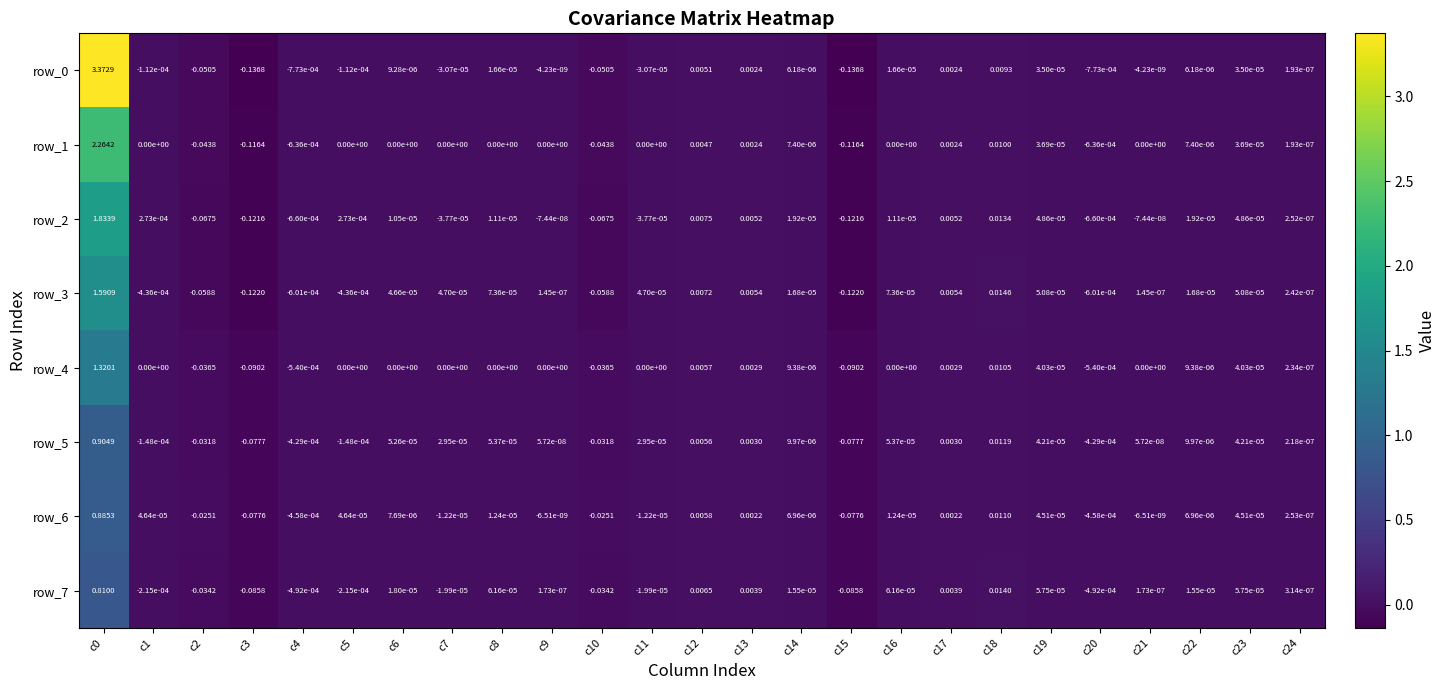

Is the value of row_0 at c21 greater than the value of row_6 at c13?

No